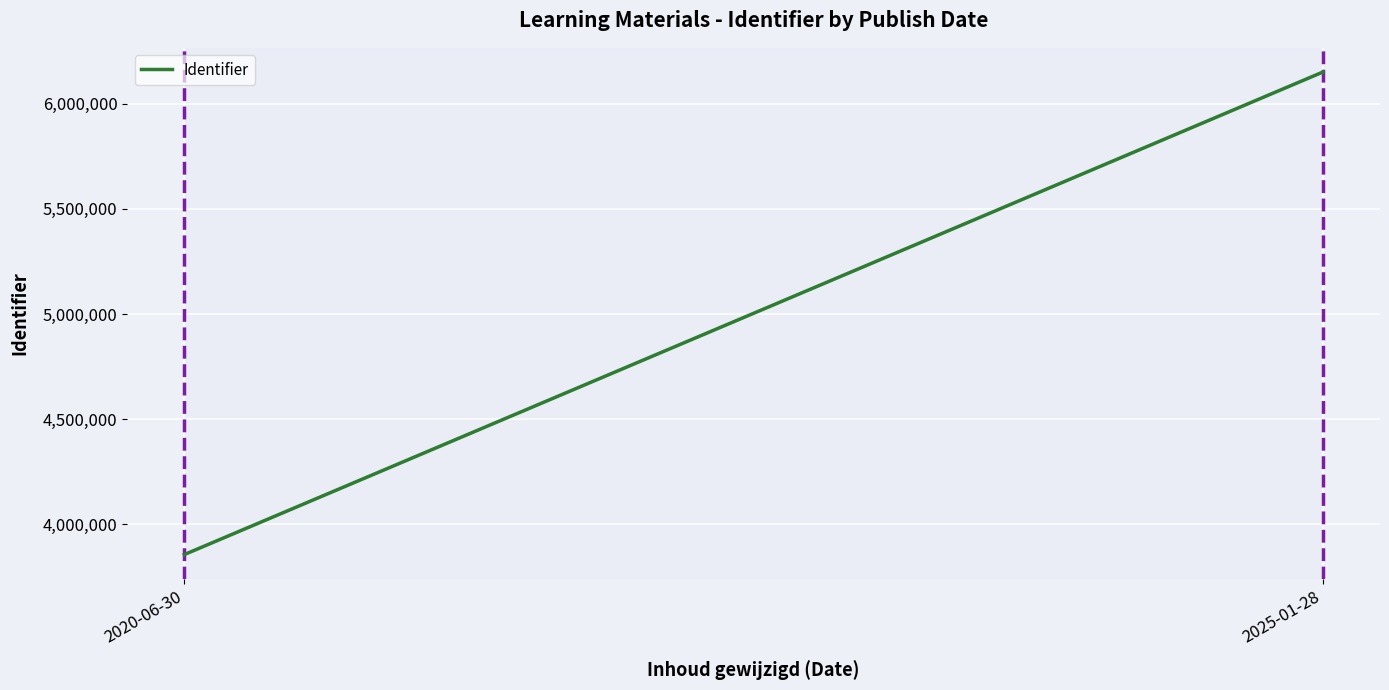

Is it true that the value at 2025-01-28 is 1702078.2?

False